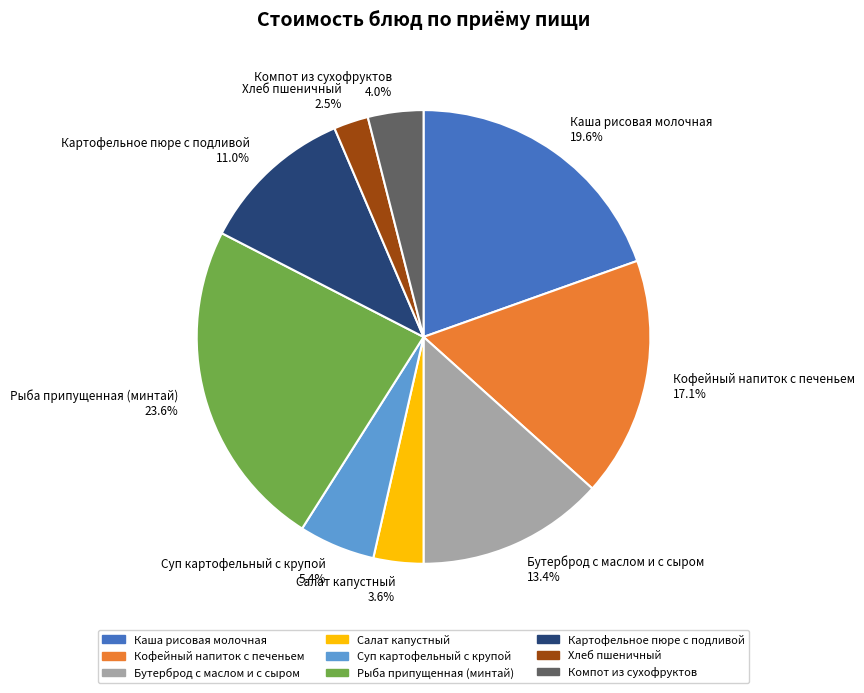

To the nearest percent, what is the difference between the largest and smallest slice percentages?

21%